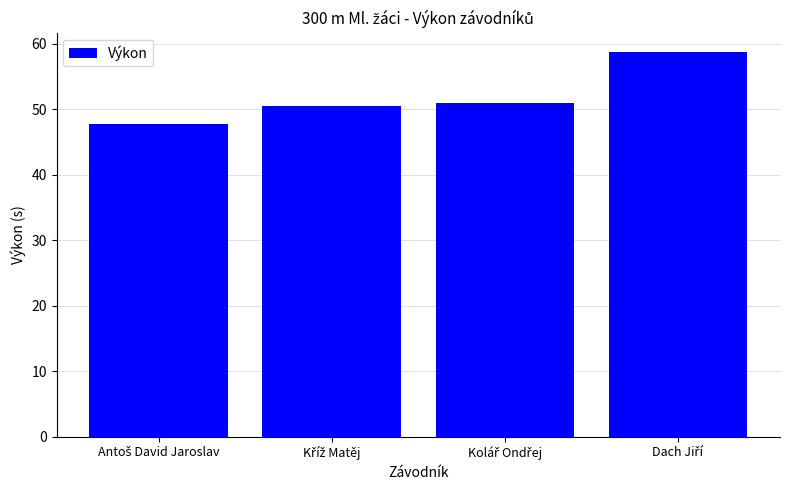

What is the value of the 1st bar from the left?

47.8